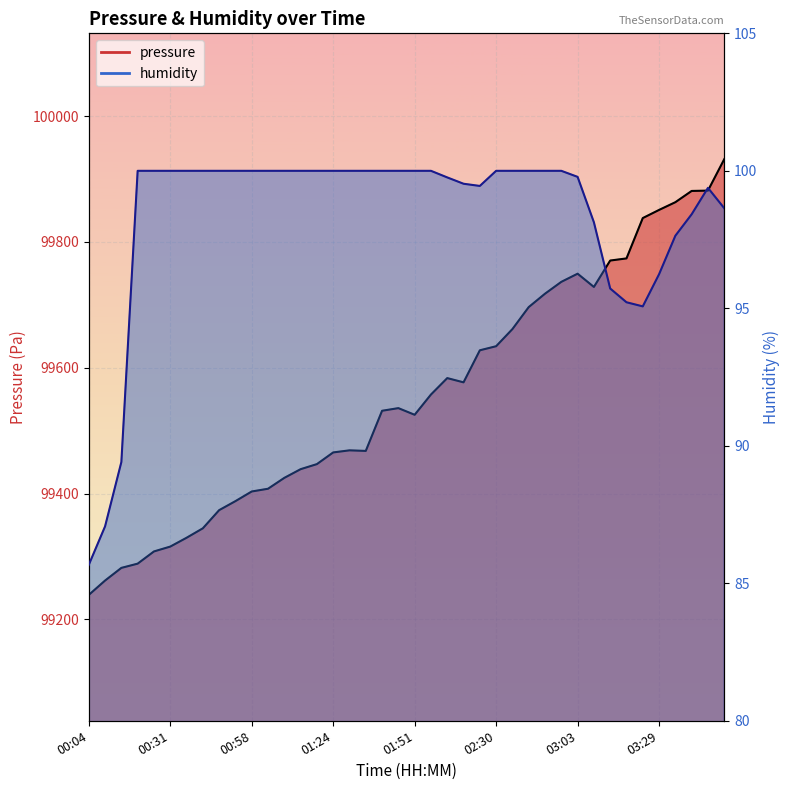

At which category is the sum across all series the highest?

03:50